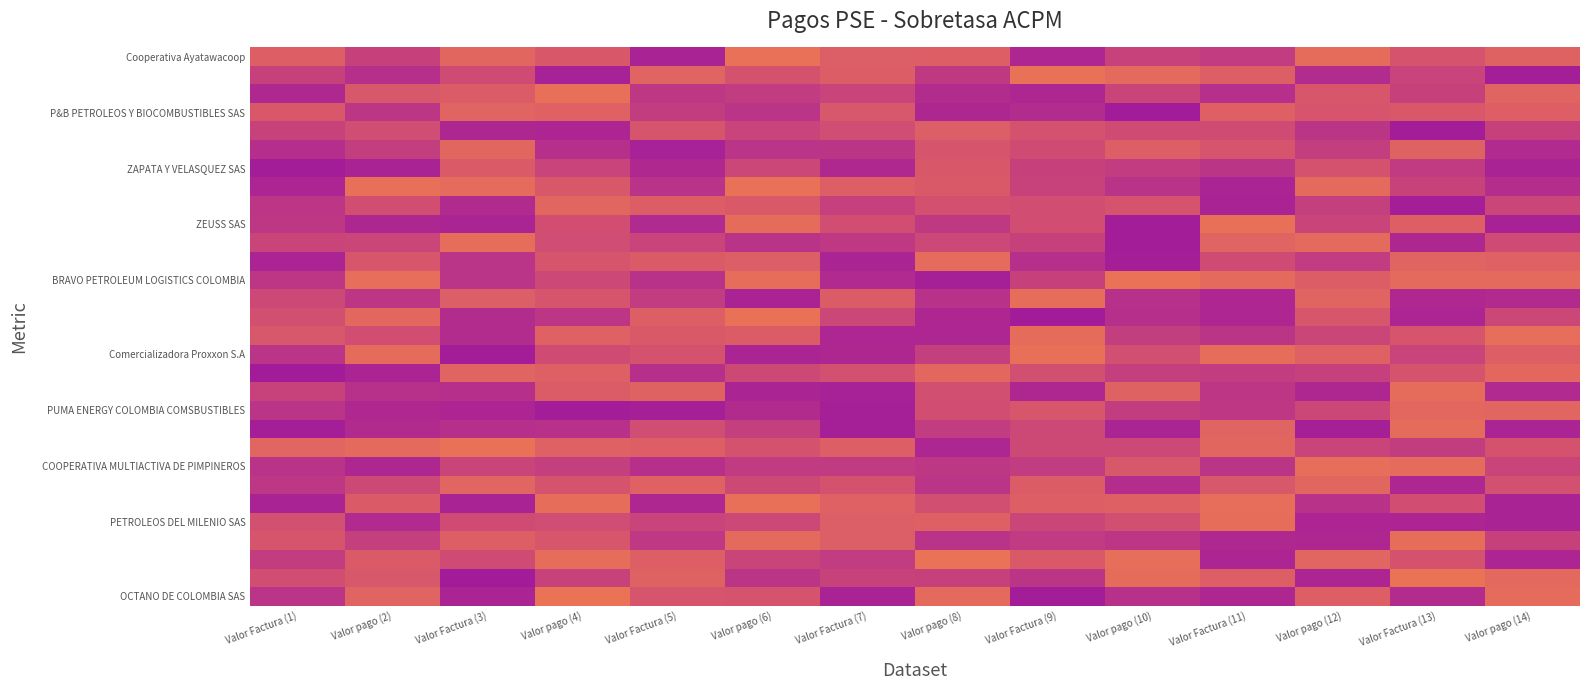

Which label corresponds to the largest value in the chart?

Valor pago (4)